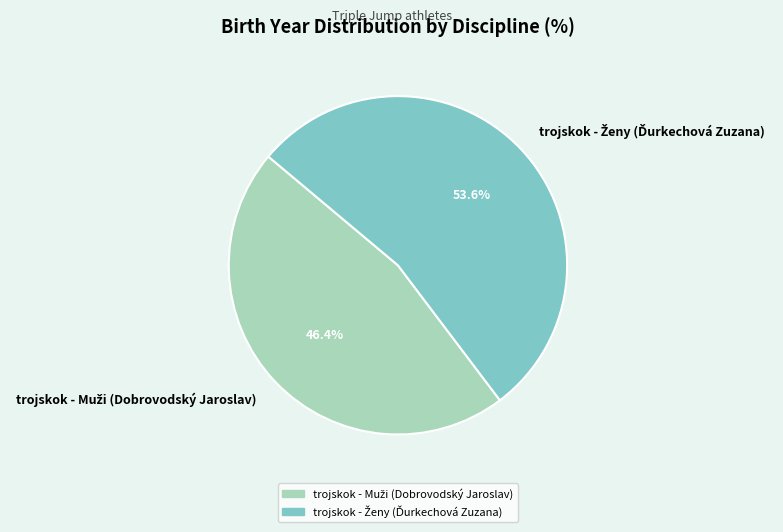

To the nearest percent, what is the average slice percentage?

50%